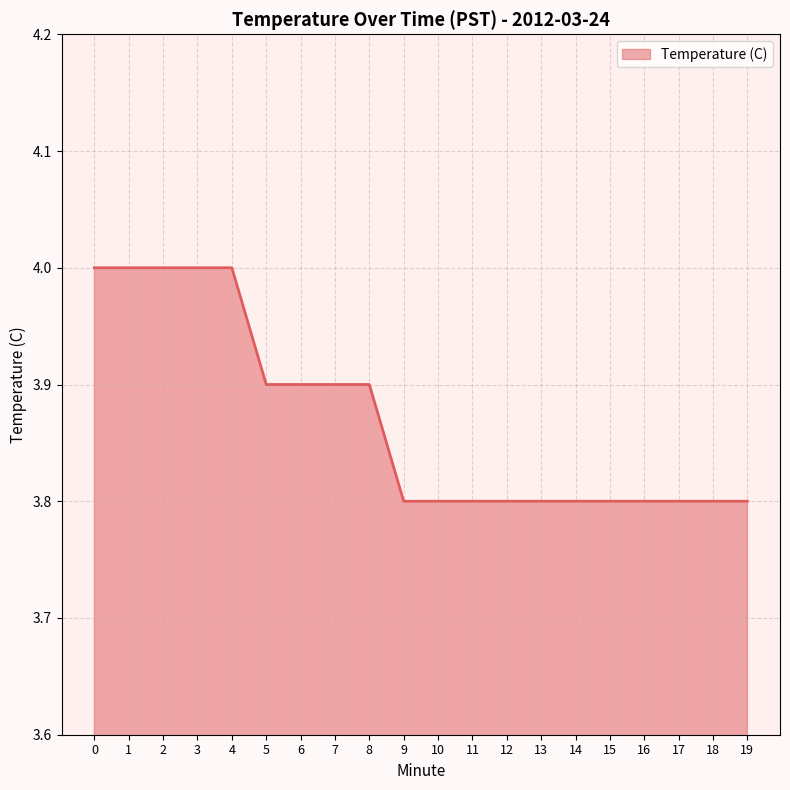

Reading left to right, transcribe all the data shown in this chart.

0=4.0	1=4.0	2=4.0	3=4.0	4=4.0	5=3.9	6=3.9	7=3.9	8=3.9	9=3.8	10=3.8	11=3.8	12=3.8	13=3.8	14=3.8	15=3.8	16=3.8	17=3.8	18=3.8	19=3.8